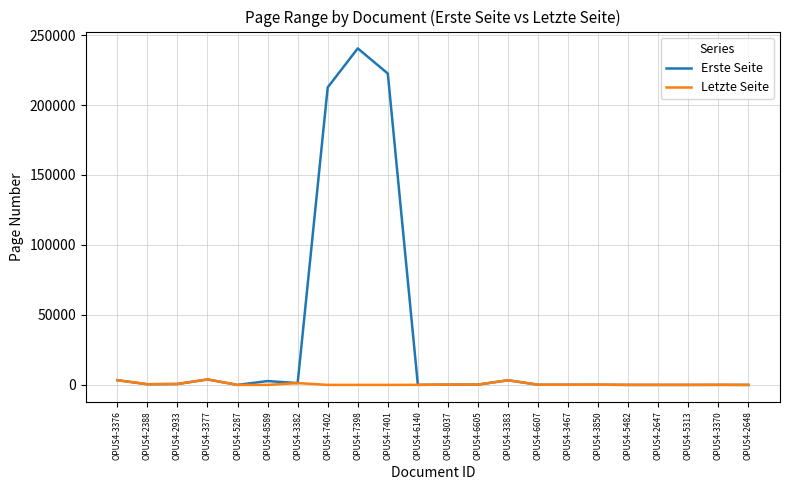

Is it true that Erste Seite equals 476 at OPUS4-2388?

True